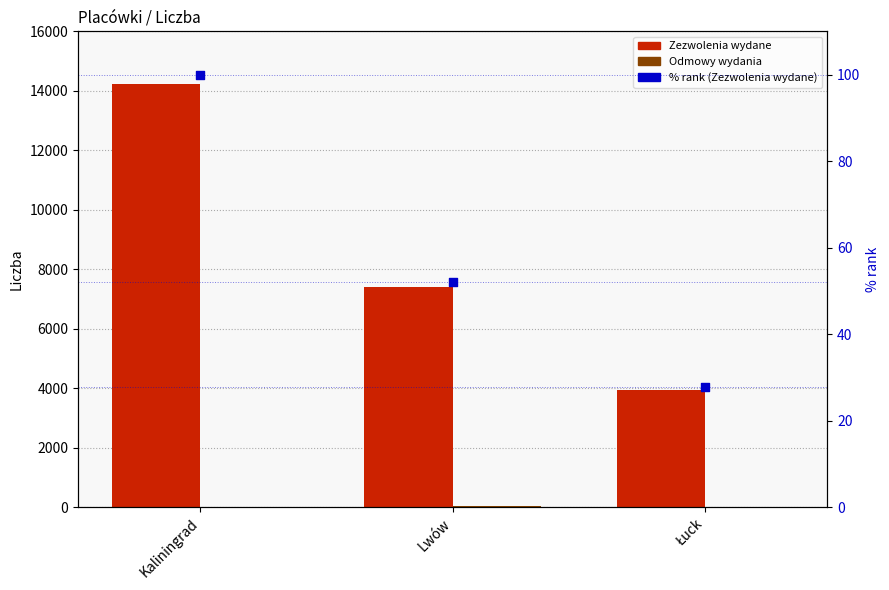

What are all the series names shown in the legend?

Zezwolenia wydane, Odmowy wydania, % rank (Zezwolenia wydane)